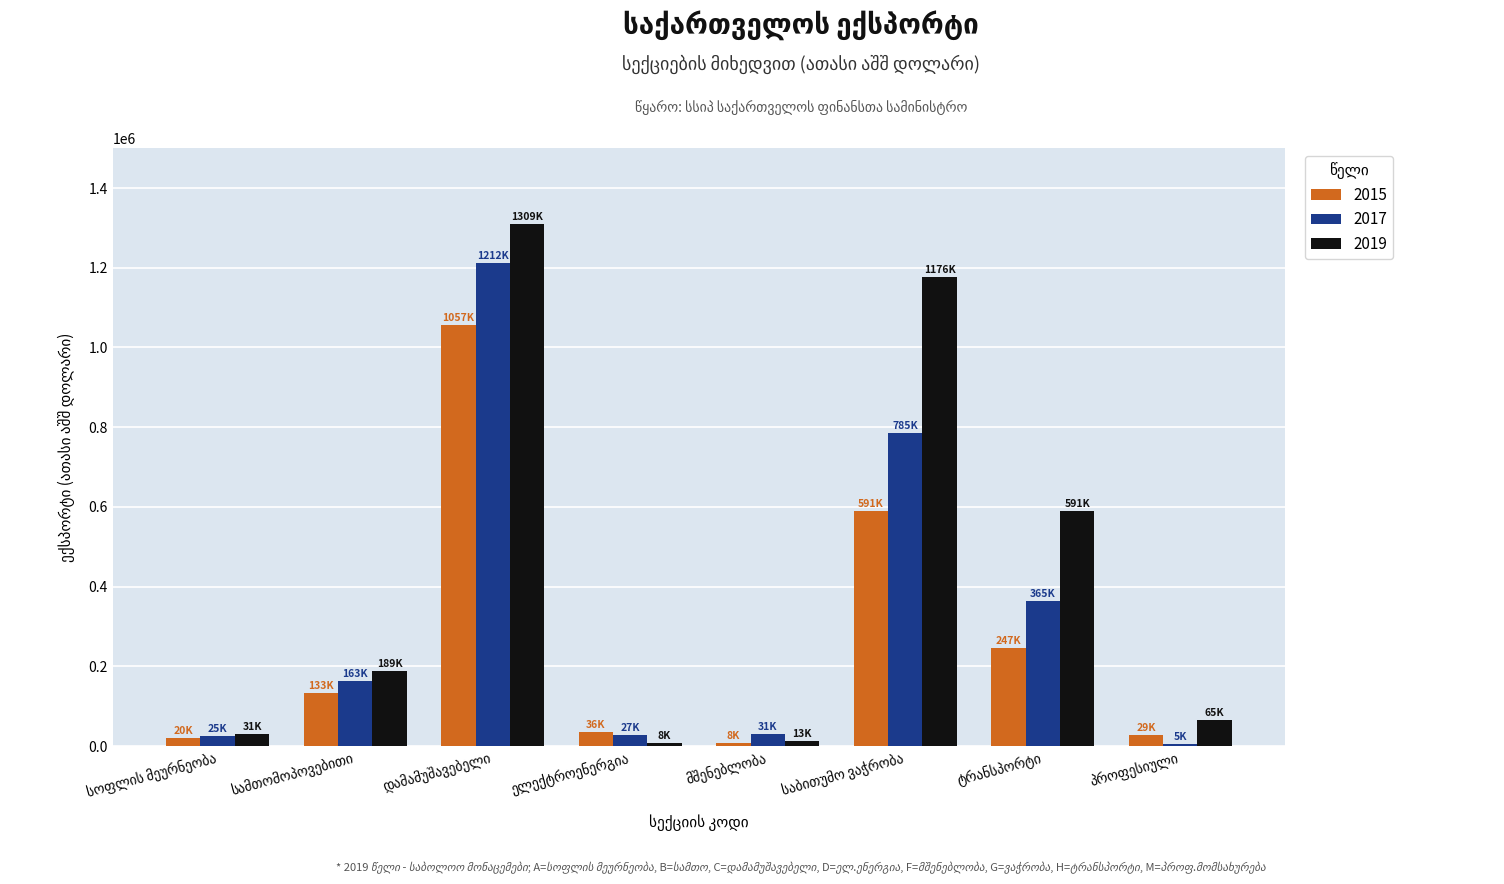

List the series in order of their peak value, lowest first.

2015, 2017, 2019